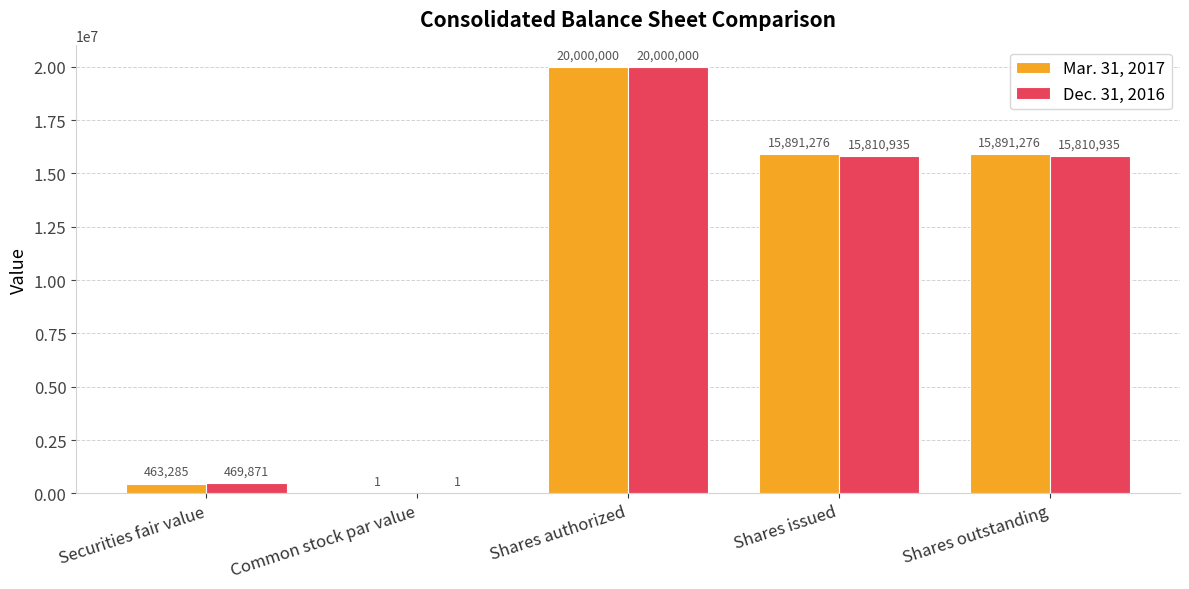

Between Securities fair value and Shares outstanding, which series saw the biggest shift?

Mar. 31, 2017